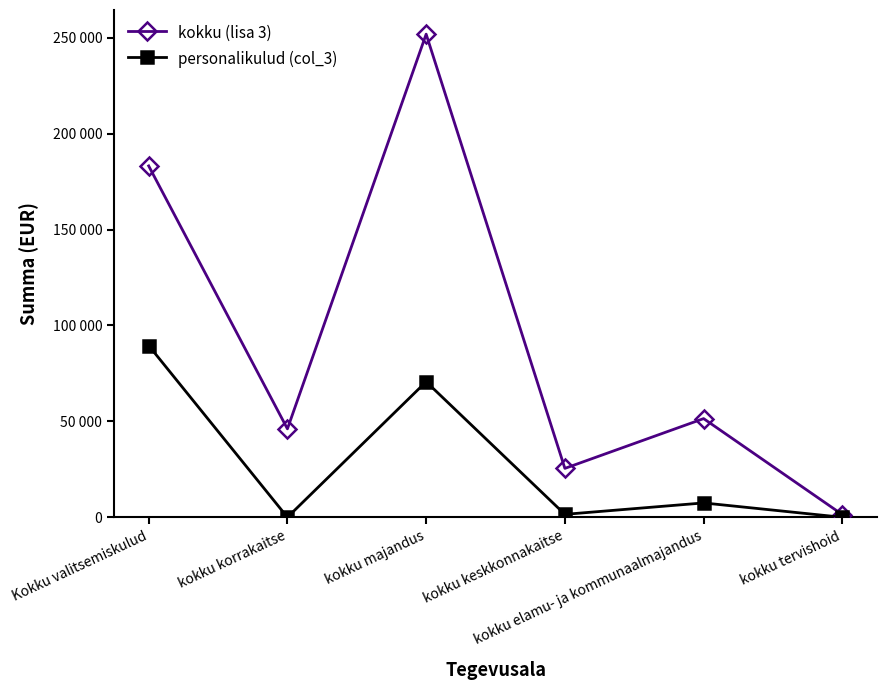

Rank the categories by kokku (lisa 3) value from highest to lowest.

kokku majandus, Kokku valitsemiskulud, kokku elamu- ja kommunaalmajandus, kokku korrakaitse, kokku keskkonnakaitse, kokku tervishoid